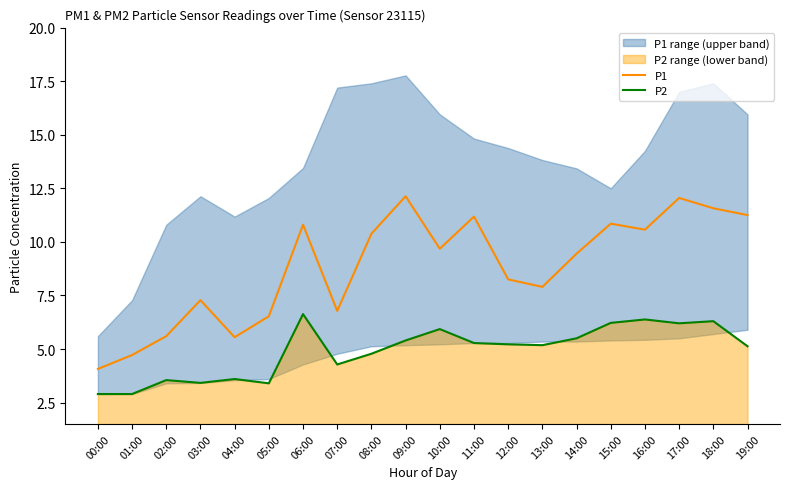

At which label does P1 reach its peak?

09:00